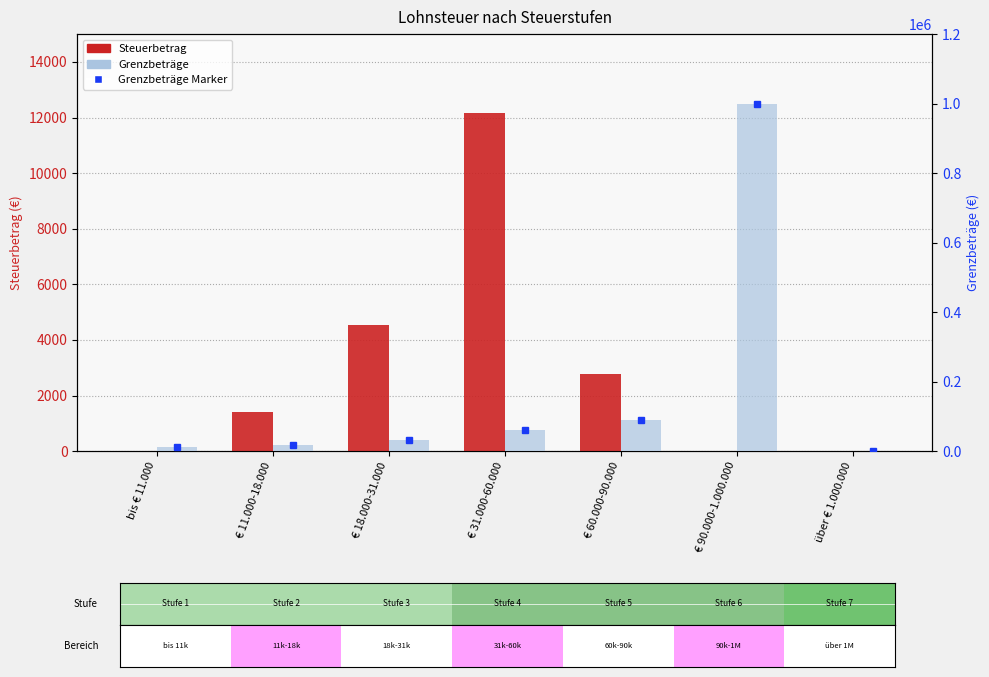

At € 90.000-1.000.000, list the series in order from smallest to largest.

Steuerbetrag, Grenzbeträge Marker, Grenzbeträge